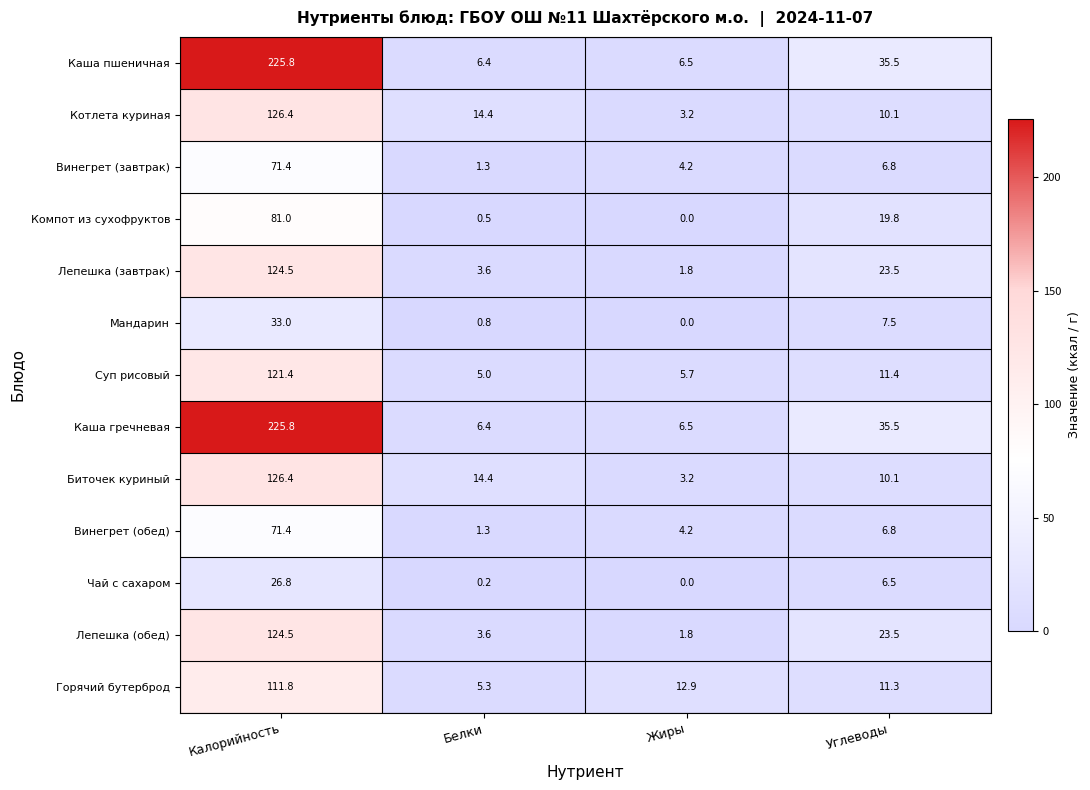

Which label corresponds to the smallest value in the chart?

Жиры